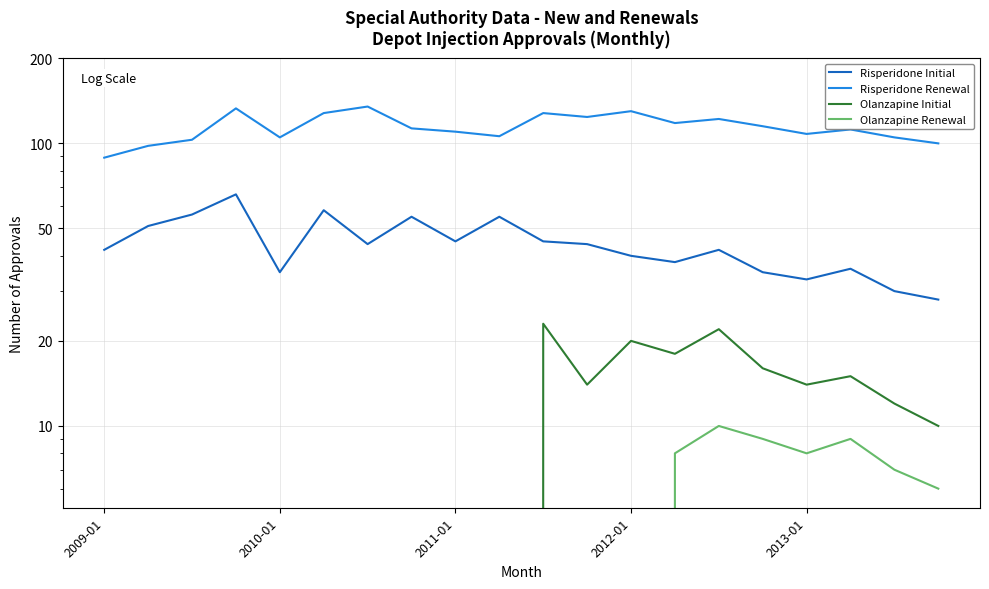

What position from the left is 7?

8